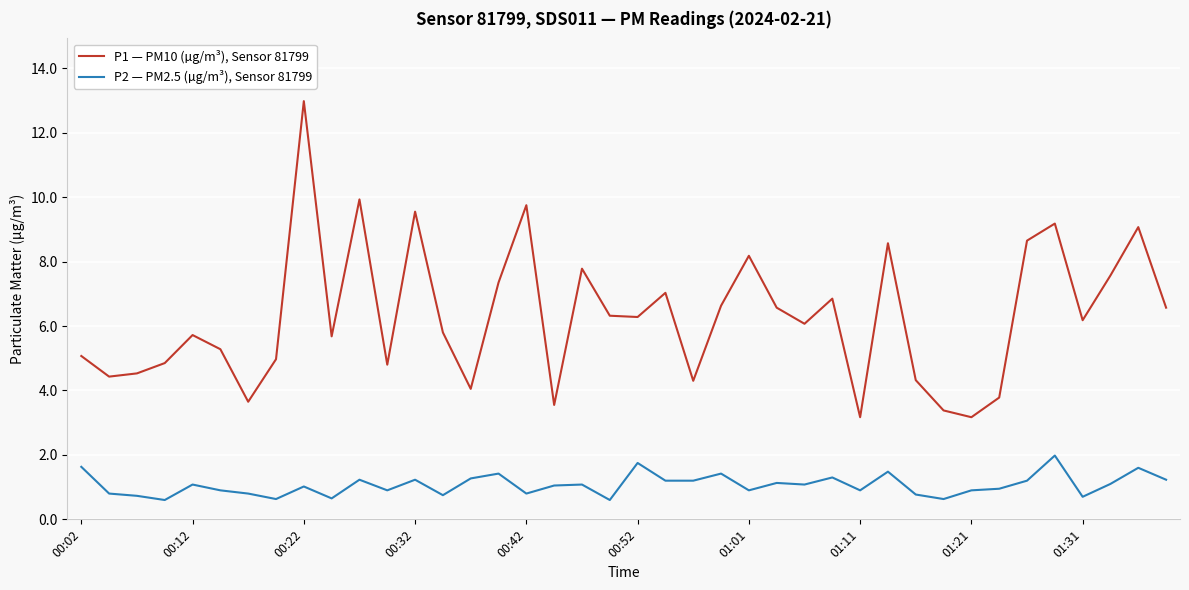

List the series in order of their overall mean, highest first.

P1 — PM10 (µg/m³), Sensor 81799, P2 — PM2.5 (µg/m³), Sensor 81799